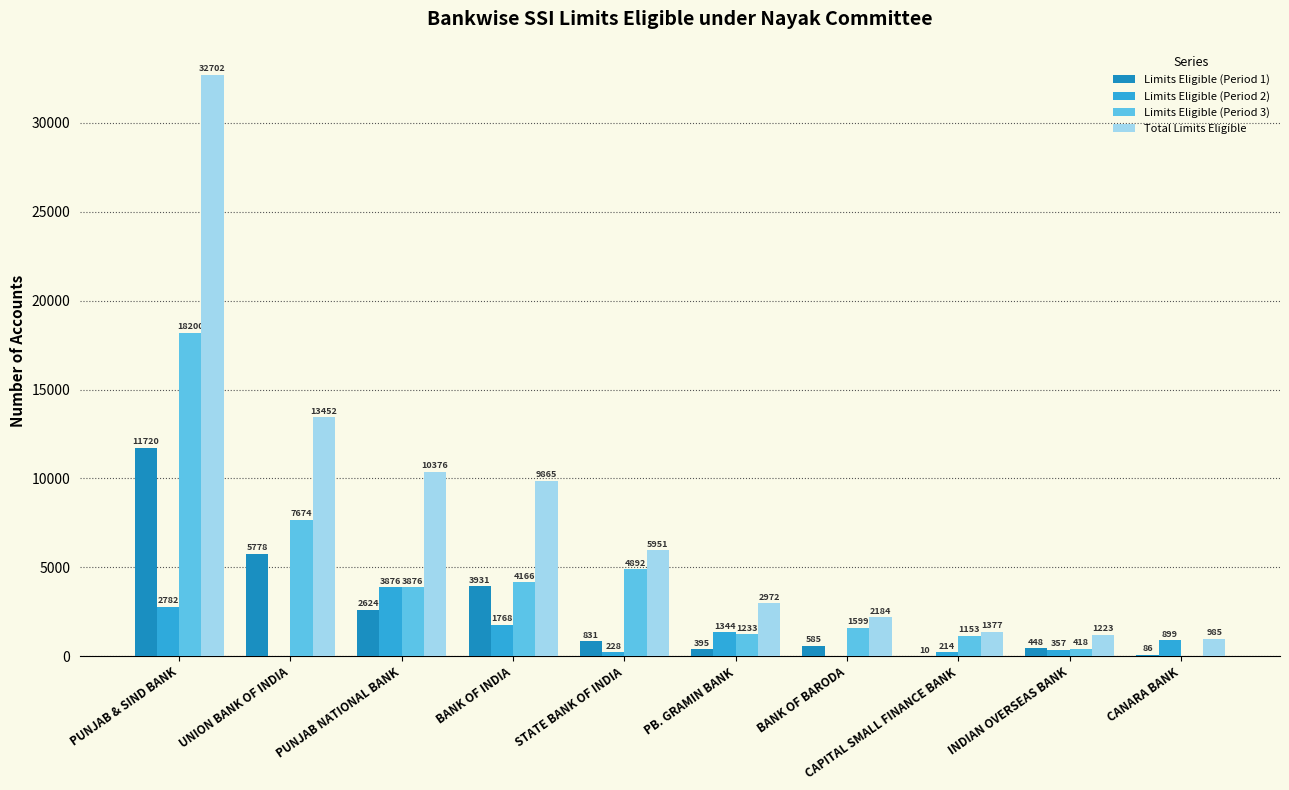

What is the sum of the Total Limits Eligible values at INDIAN OVERSEAS BANK and PUNJAB NATIONAL BANK?

11599